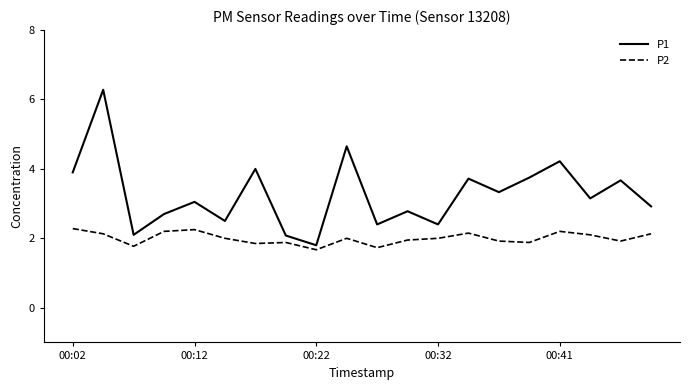

What is the lowest value of the P1 series?

1.8